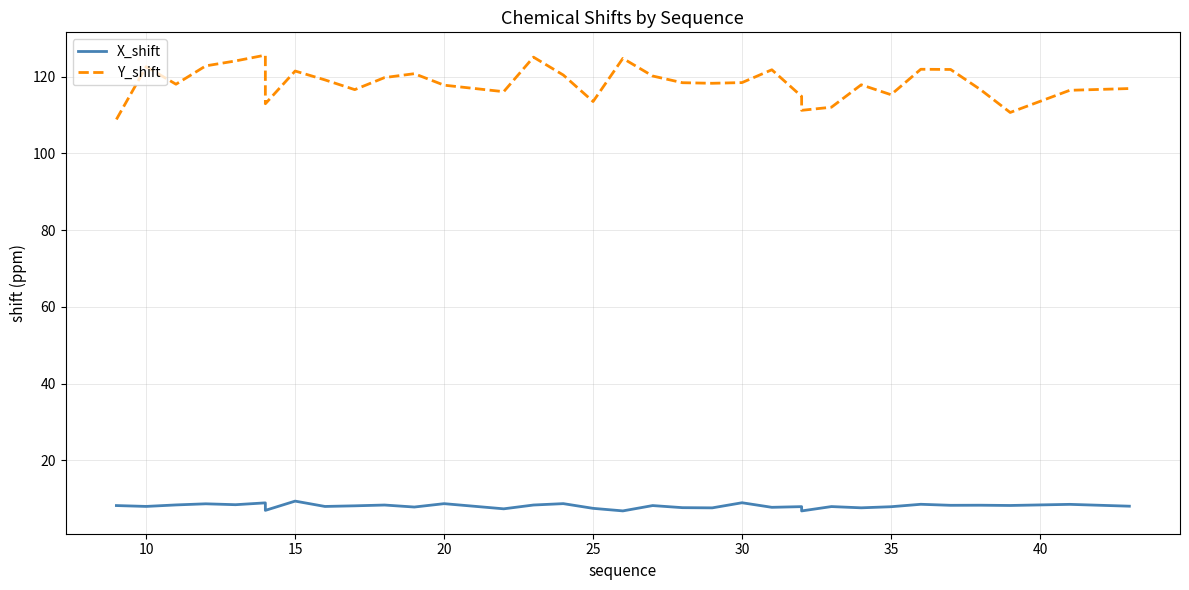

Rank the series by their maximum value, from highest to lowest.

Y_shift, X_shift